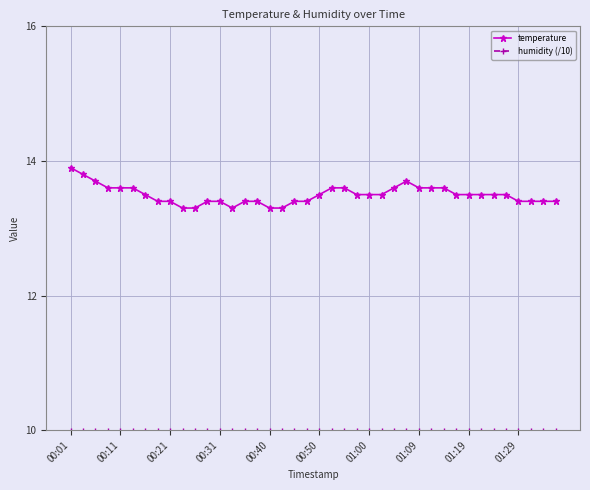

What is the maximum value shown in the chart?

13.9